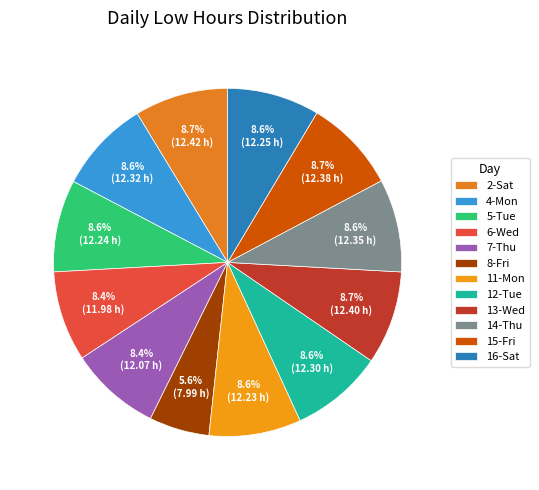

True or false: 8-Fri accounts for 6% of the total.

True